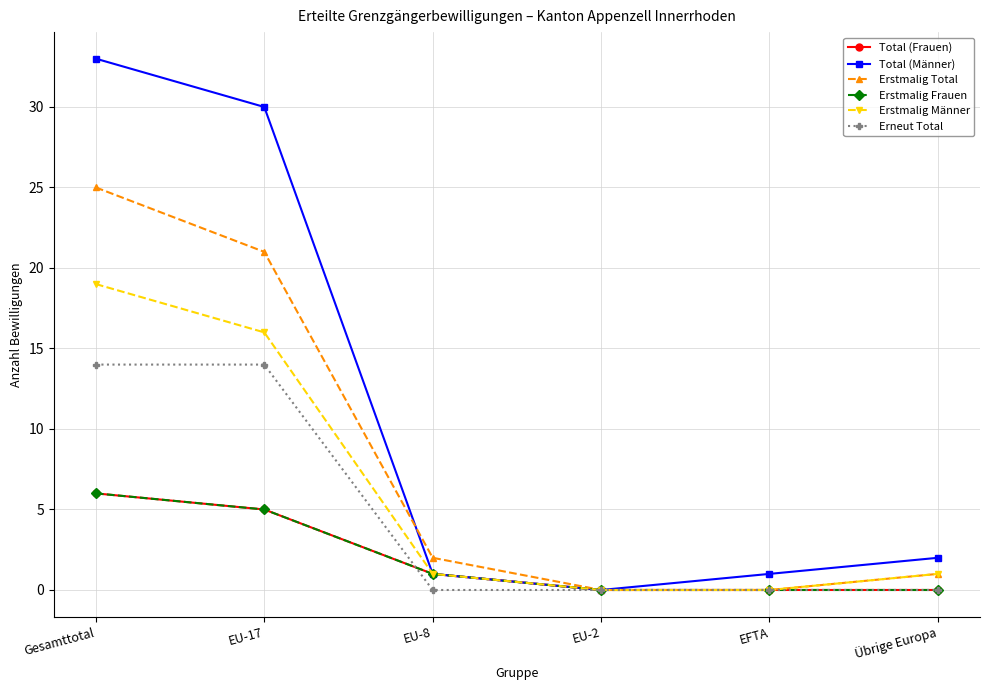

Reading left to right, transcribe all the data shown in this chart.

Total (Frauen): 6	5	1	0	0	0
Total (Männer): 33	30	1	0	1	2
Erstmalig Total: 25	21	2	0	0	1
Erstmalig Frauen: 6	5	1	0	0	0
Erstmalig Männer: 19	16	1	0	0	1
Erneut Total: 14	14	0	0	0	0